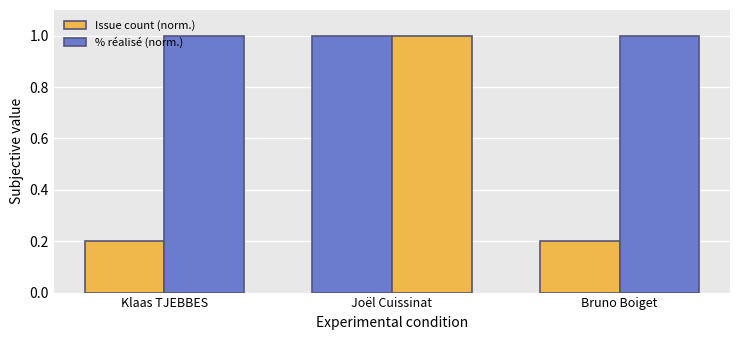

At which label is % réalisé (norm.) closest to 1?

Klaas TJEBBES